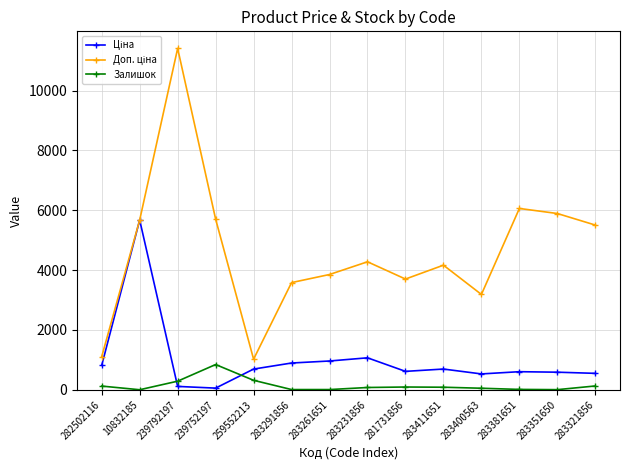

True or false: Залишок has a value of 6.0 at 283351650.

True